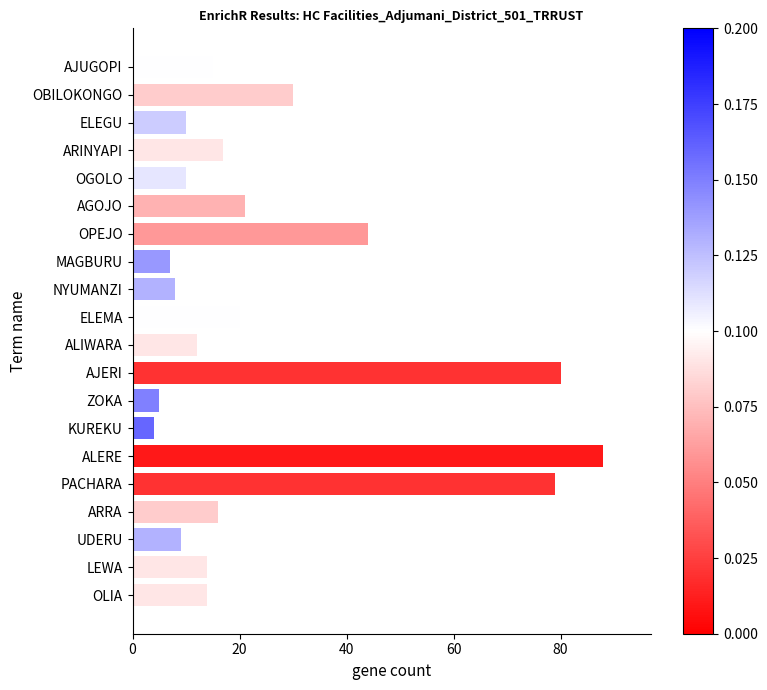

What is the sum of the values at OGOLO and OBILOKONGO?

40